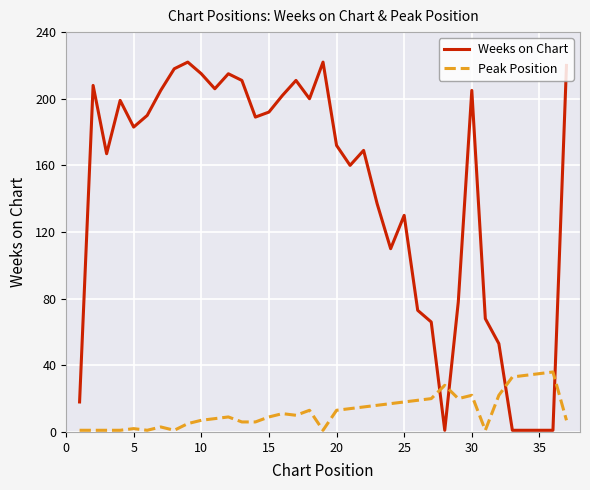

What is the maximum value shown in the chart?

222